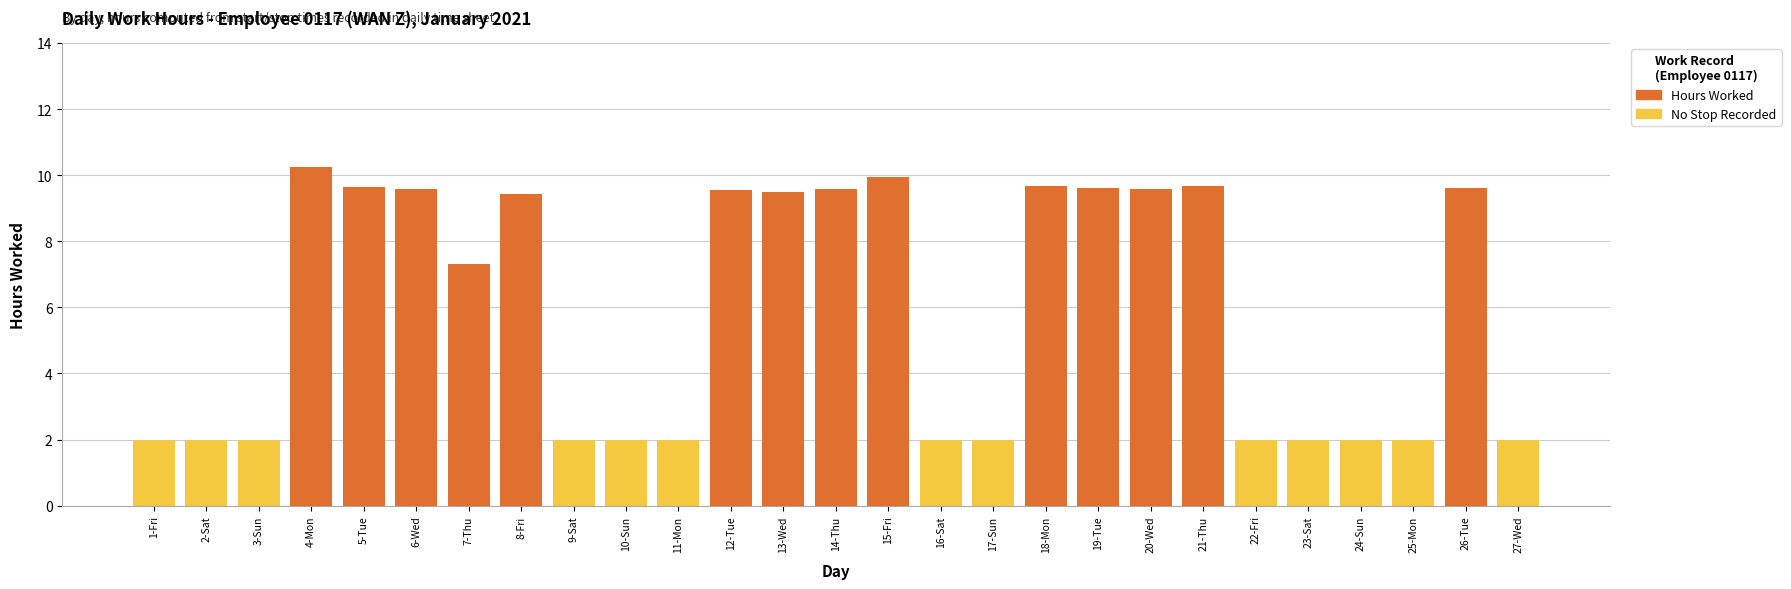

At which category does the chart reach its peak across all series?

4-Mon